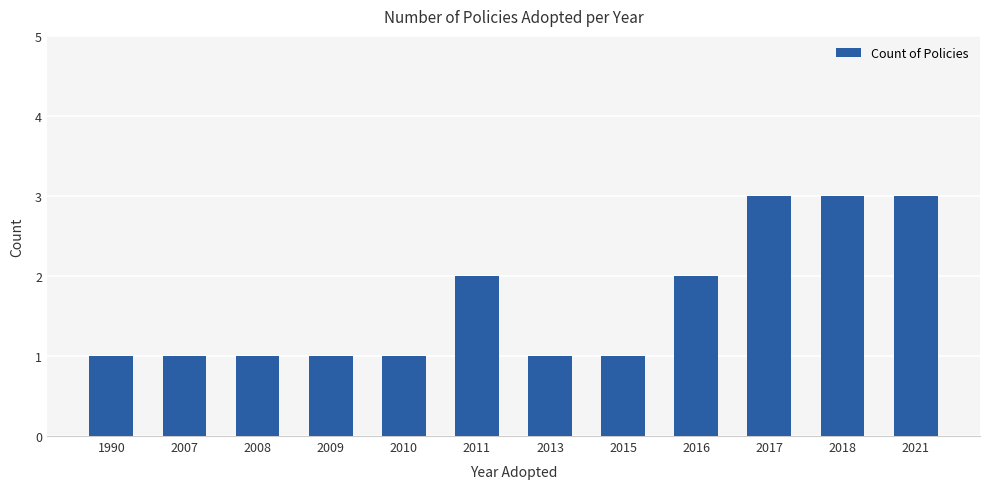

Does the chart contain stacked bars?

No